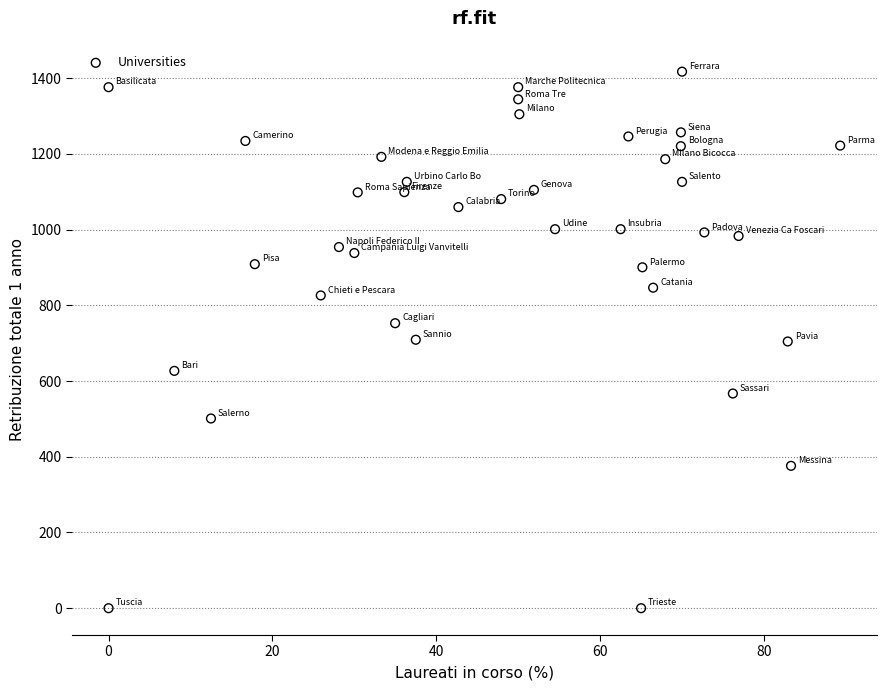

What is the range of Y values (max minus min)?

1417.0